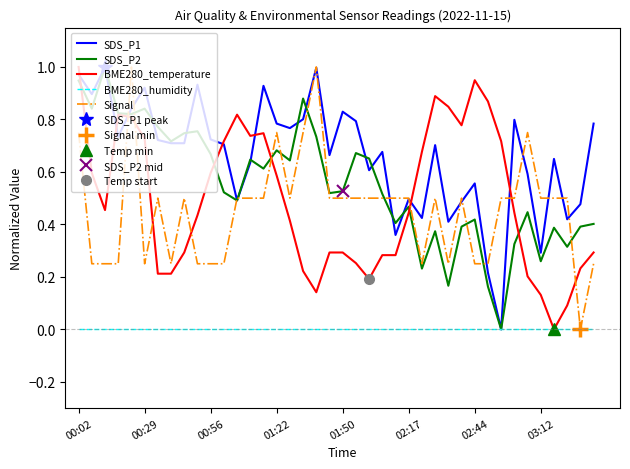

The SDS_P1 series shows 0.4 at 03:12. True or false?

False